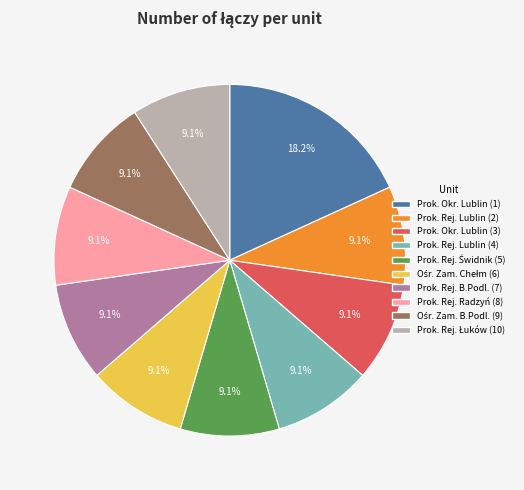

Is there any slice that represents more than half of the pie?

No